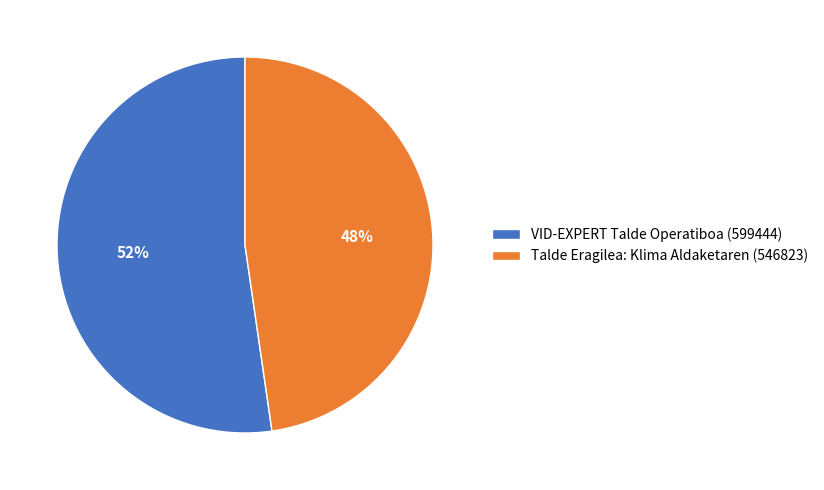

Which category has the biggest portion of the pie?

VID-EXPERT Talde Operatiboa (599444)